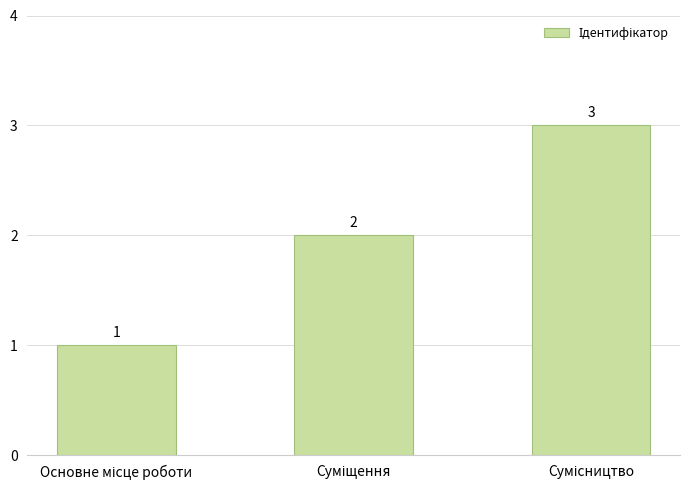

How many values are between 1 and 3?

3